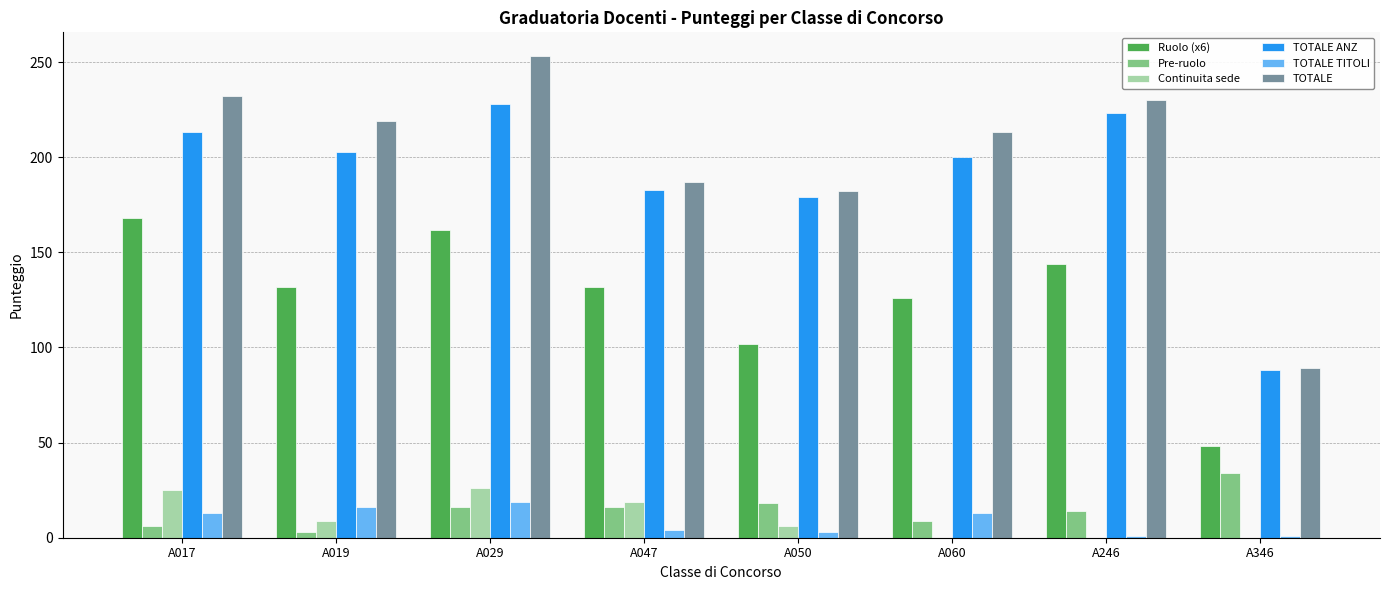

Between A019 and A246, which series saw the biggest shift?

TOTALE ANZ